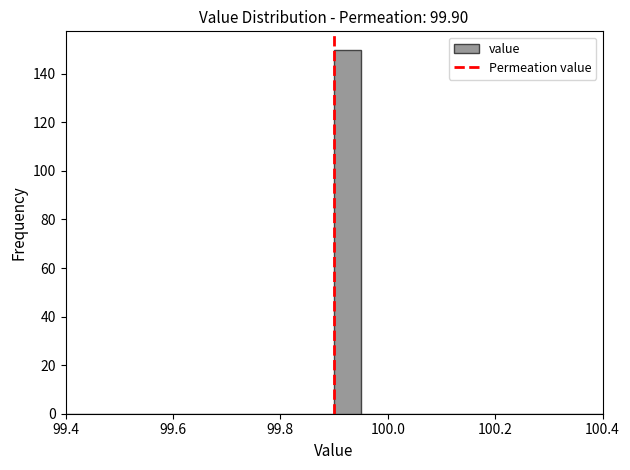

Read against the x-axis, roughly where is the centre of the tallest bar?

99.92